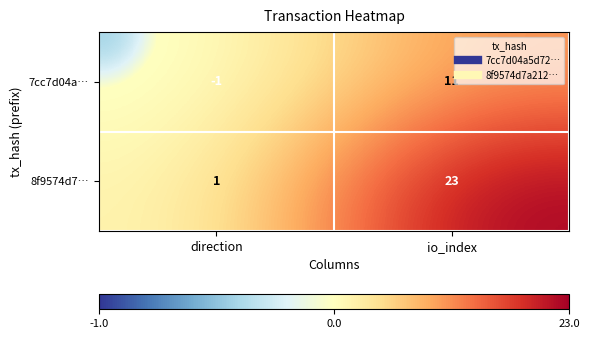

At how many categories does at least one series exceed 13?

1